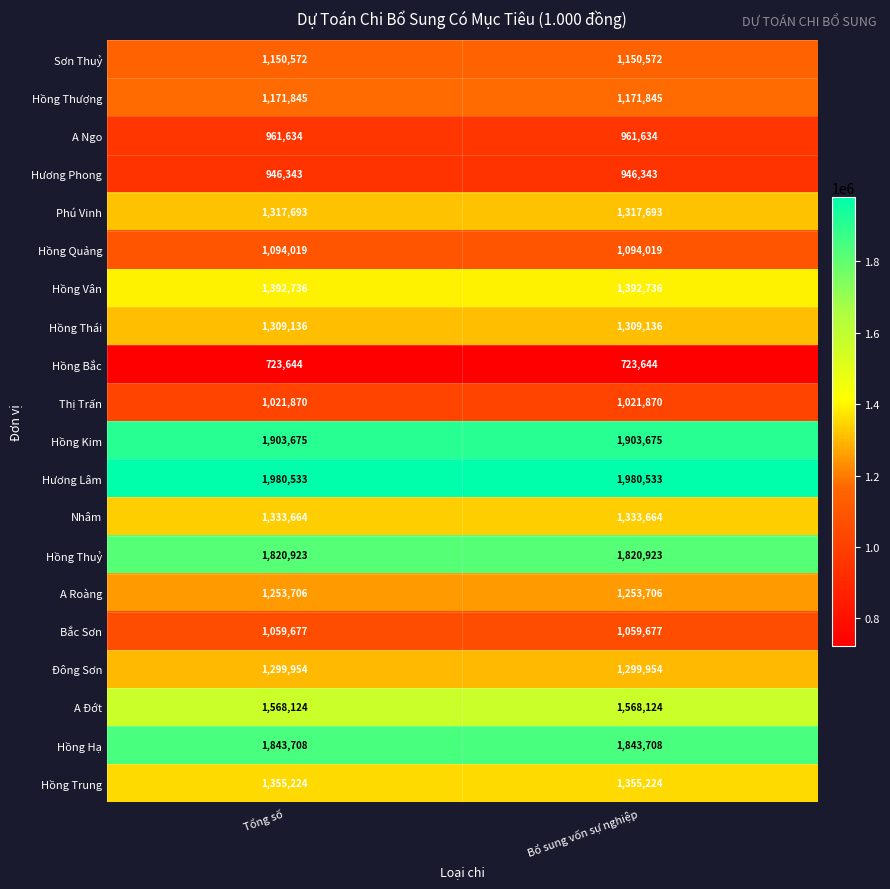

What is the difference between the highest and lowest values at Tổng số?

1256889